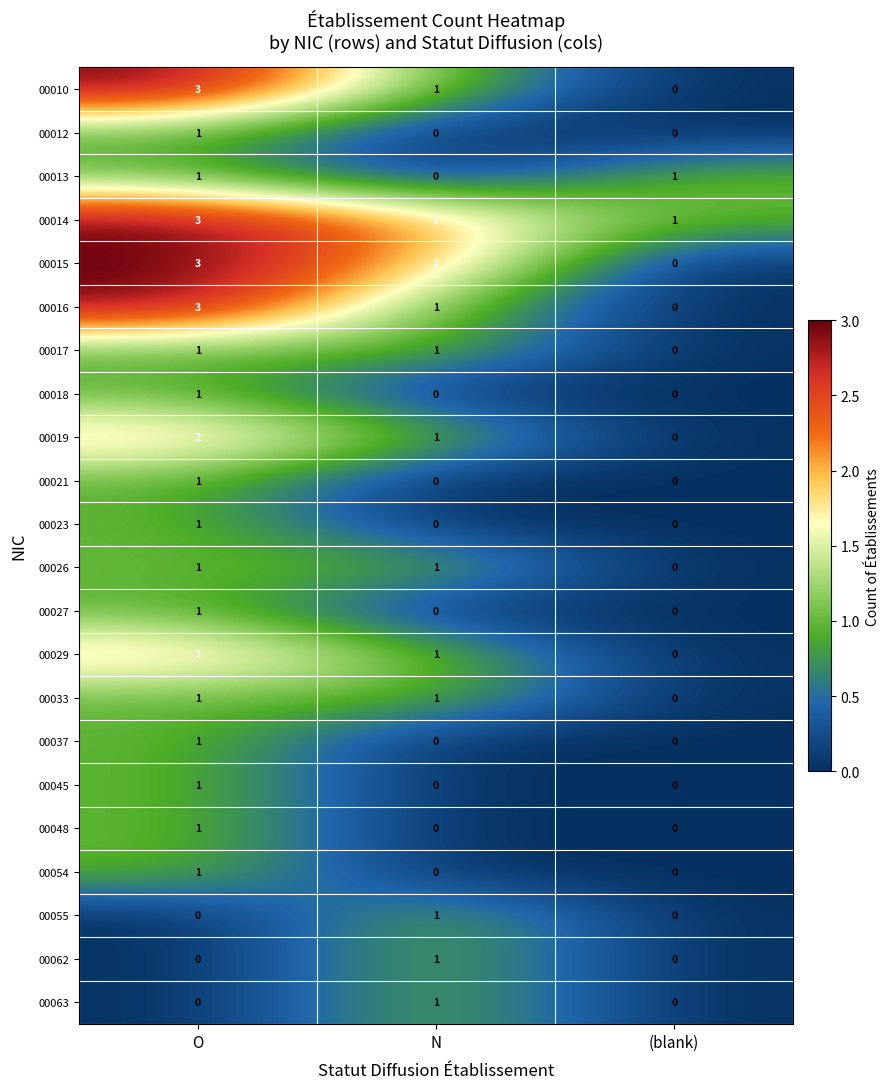

Which series has the largest total across all categories?

00014